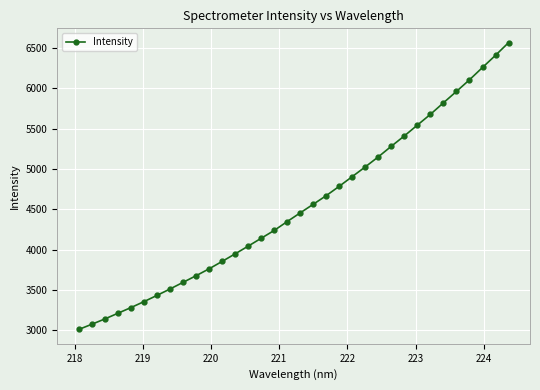

What is the value of the 11th point from the left?

3761.3